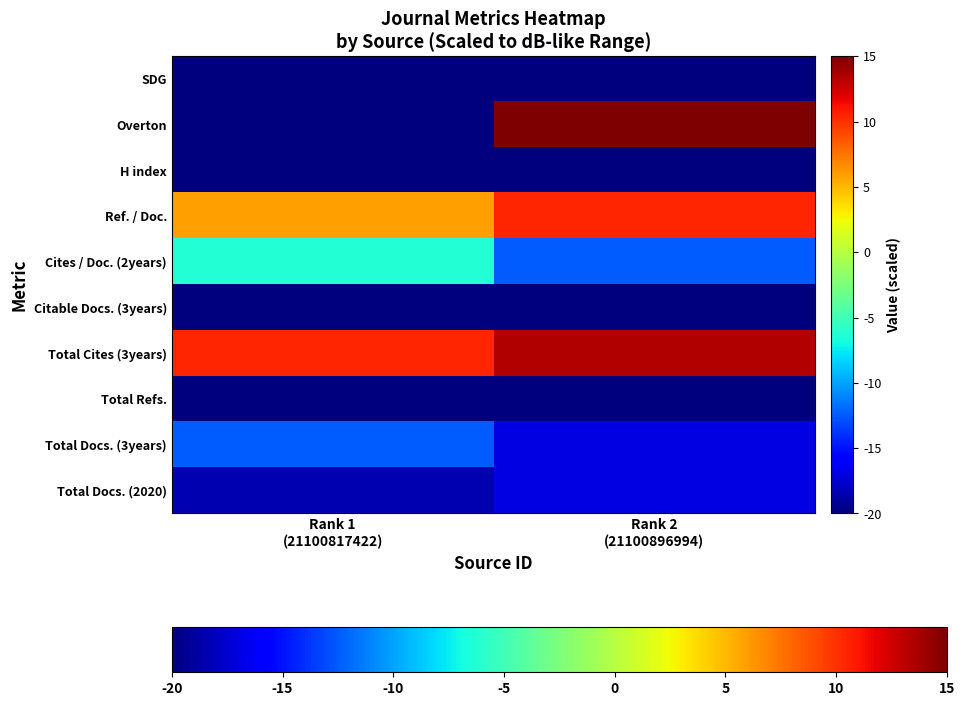

What is the total value across all series at Rank 1
(21100817422)?

-120.9